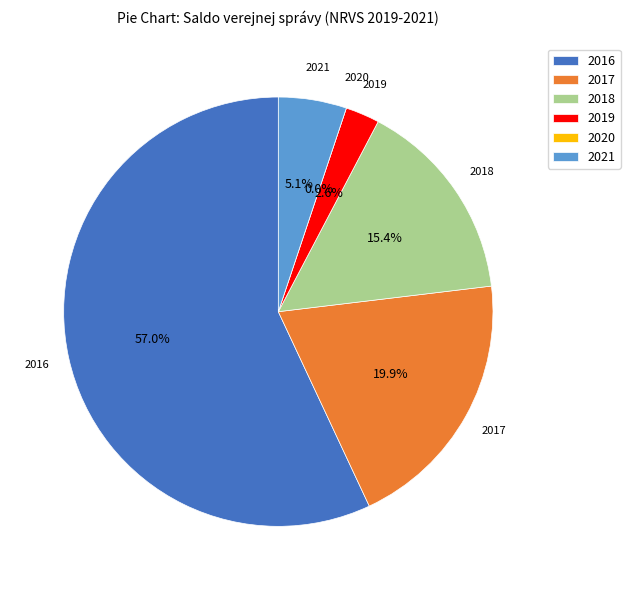

Rank the categories by value from highest to lowest.

2016, 2017, 2018, 2021, 2019, 2020